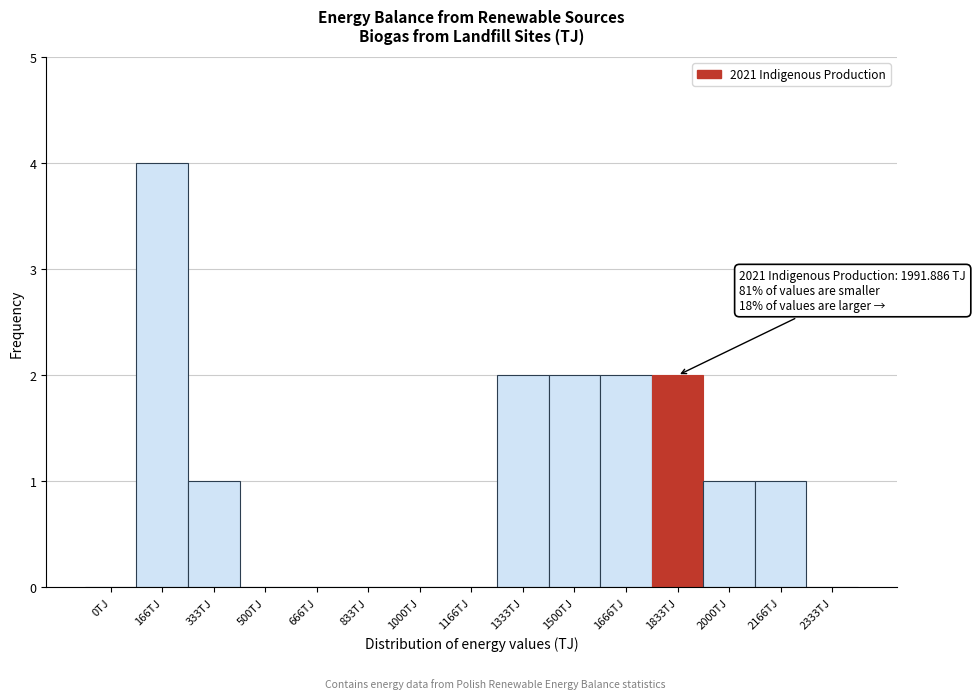

Reading right to left, extract all data points from this chart.

2333TJ=0	2166TJ=1	2000TJ=1	1833TJ=2	1666TJ=2	1500TJ=2	1333TJ=2	1166TJ=0	1000TJ=0	833TJ=0	666TJ=0	500TJ=0	333TJ=1	166TJ=4	0TJ=0